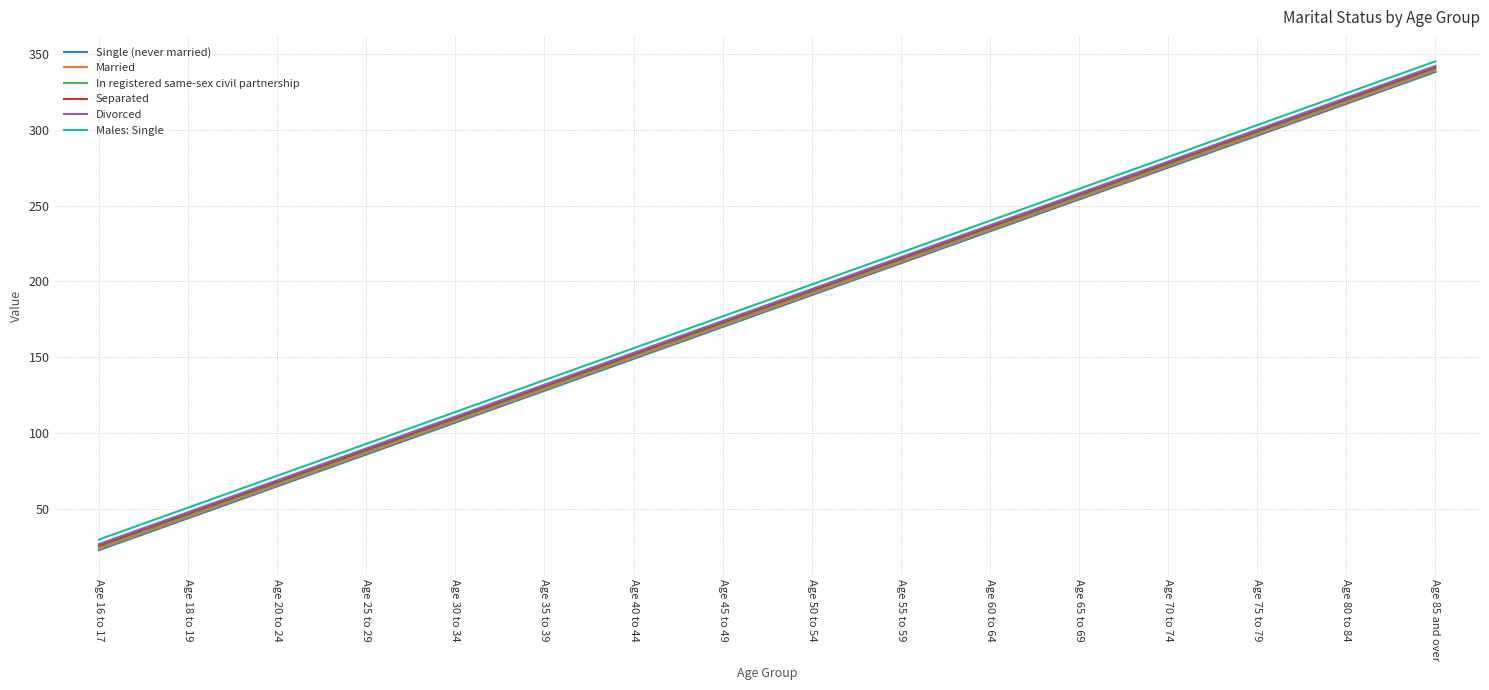

What position from the left is Age 55 to 59?

10